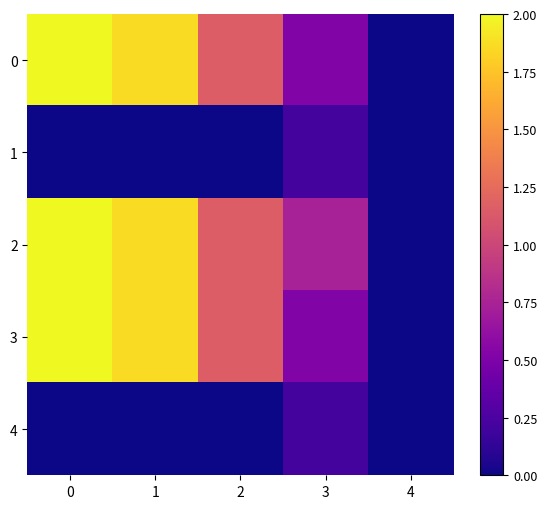

Reading left to right, what are all the values shown in this chart?

0: 0=2.0	1=1.9	2=1.2	3=0.5	4=0.0
1: 0=0.0	1=0.0	2=0.0	3=0.2	4=0.0
2: 0=2.0	1=1.9	2=1.2	3=0.7	4=0.0
3: 0=2.0	1=1.9	2=1.2	3=0.5	4=0.0
4: 0=0.0	1=0.0	2=0.0	3=0.2	4=0.0